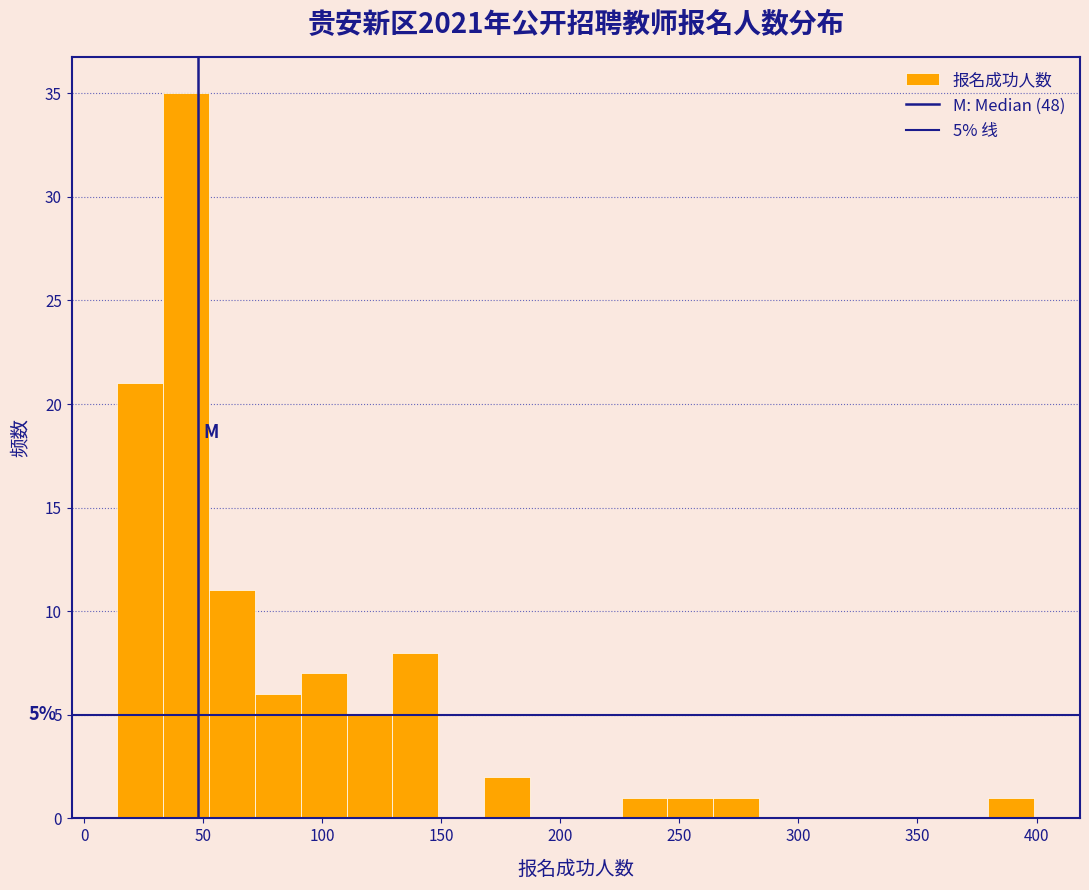

Around what value on the x-axis is the tallest bar? Give the approximate position of its centre, as read against the axis.

45